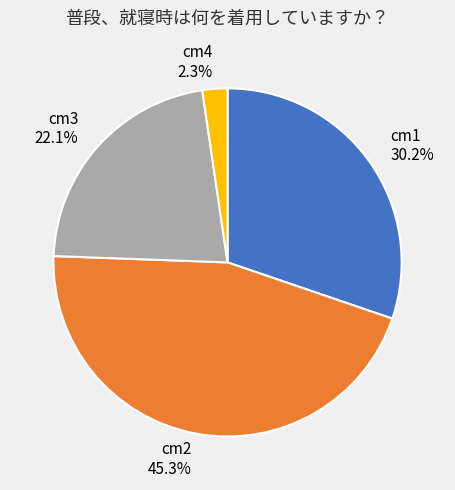

Does any single category account for the majority?

No